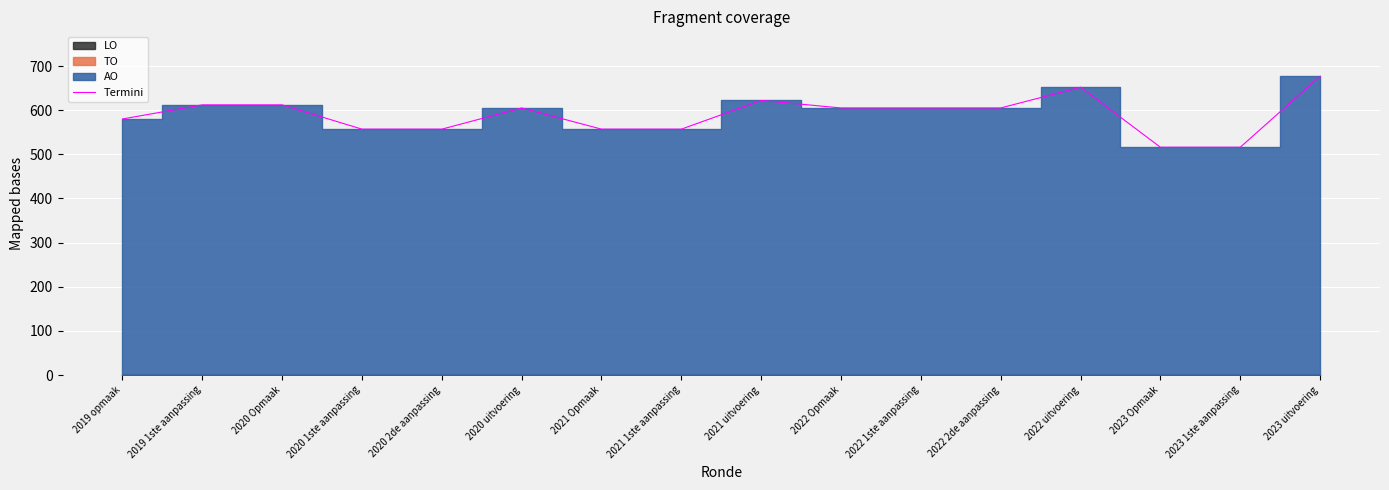

Rank the categories by value from highest to lowest.

2023 uitvoering, 2022 uitvoering, 2021 uitvoering, 2019 1ste aanpassing, 2020 Opmaak, 2020 uitvoering, 2022 Opmaak, 2022 1ste aanpassing, 2022 2de aanpassing, 2019 opmaak, 2020 1ste aanpassing, 2020 2de aanpassing, 2021 Opmaak, 2021 1ste aanpassing, 2023 Opmaak, 2023 1ste aanpassing